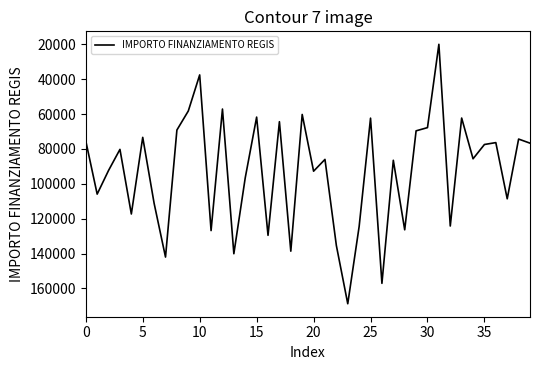

Does the chart have visible grid lines?

No